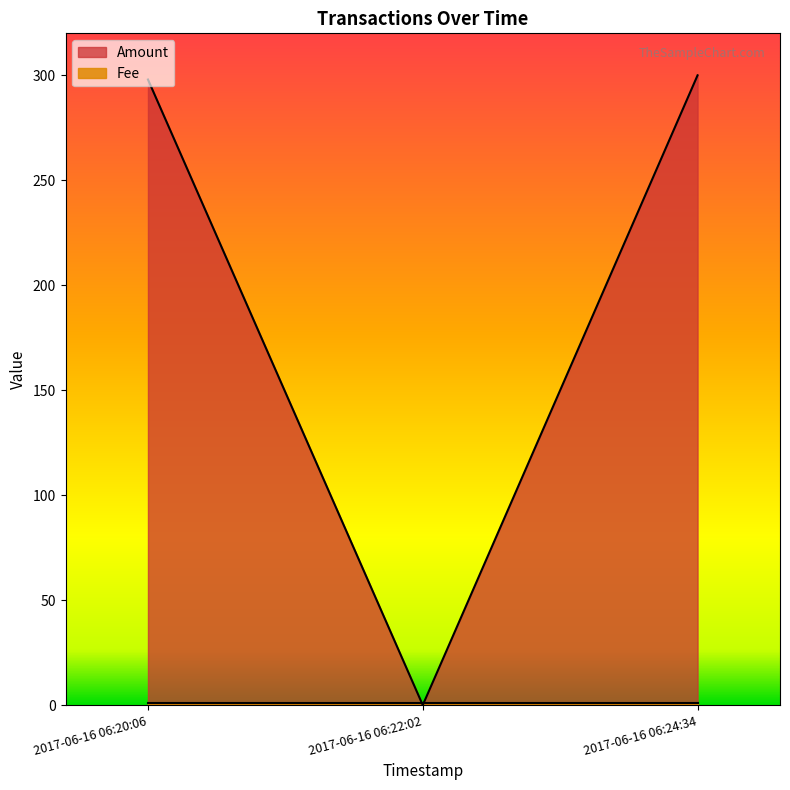

Between 2017-06-16 06:22:02 and 2017-06-16 06:24:34, which is larger?

2017-06-16 06:24:34